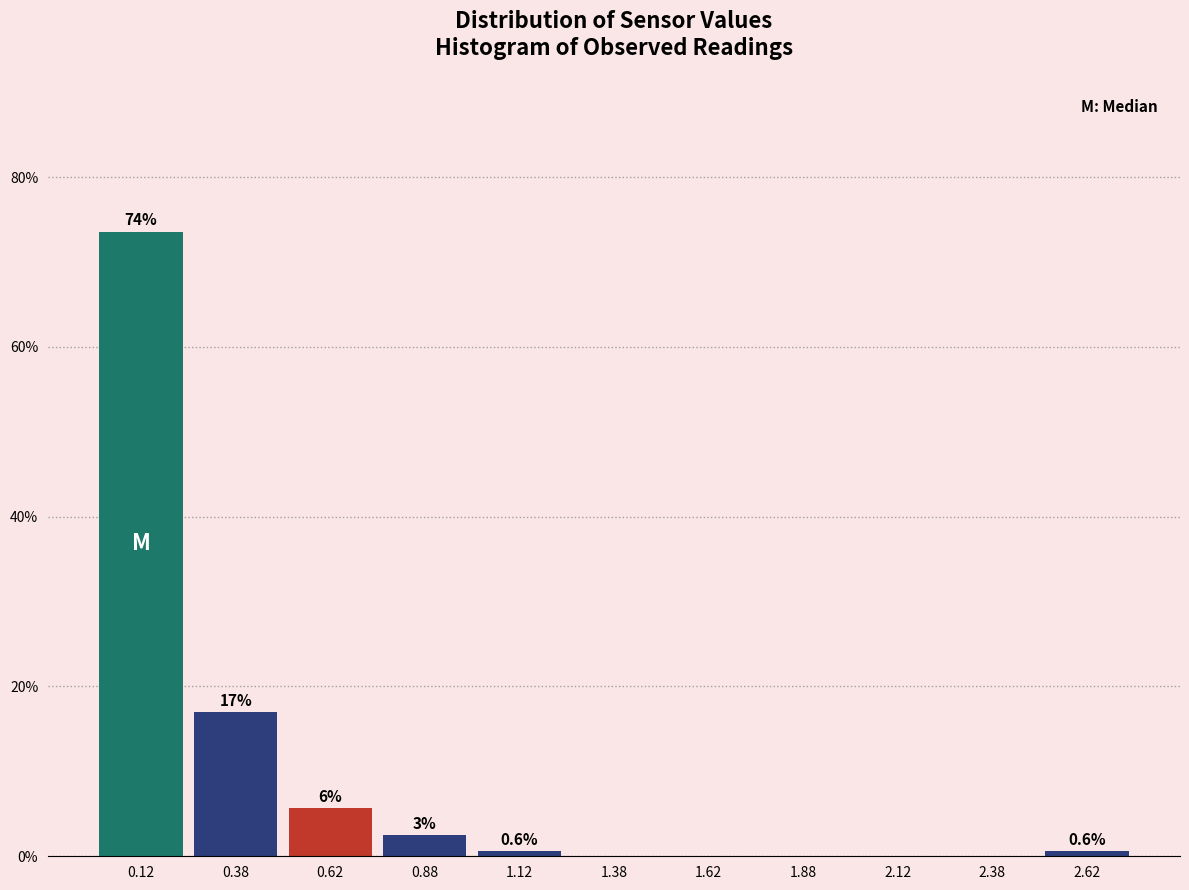

Which range on the x-axis has the tallest bar?

0.00 to 0.25